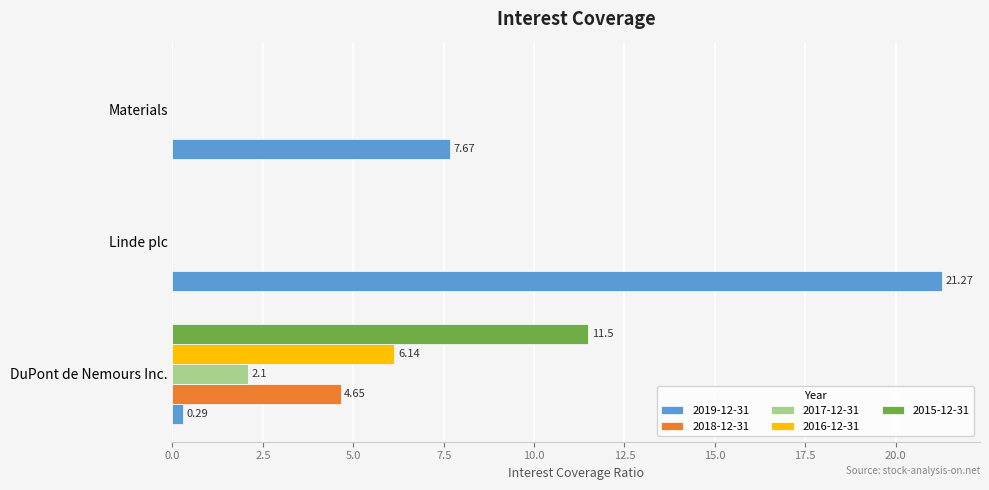

Which series has the largest total across all categories?

2019-12-31